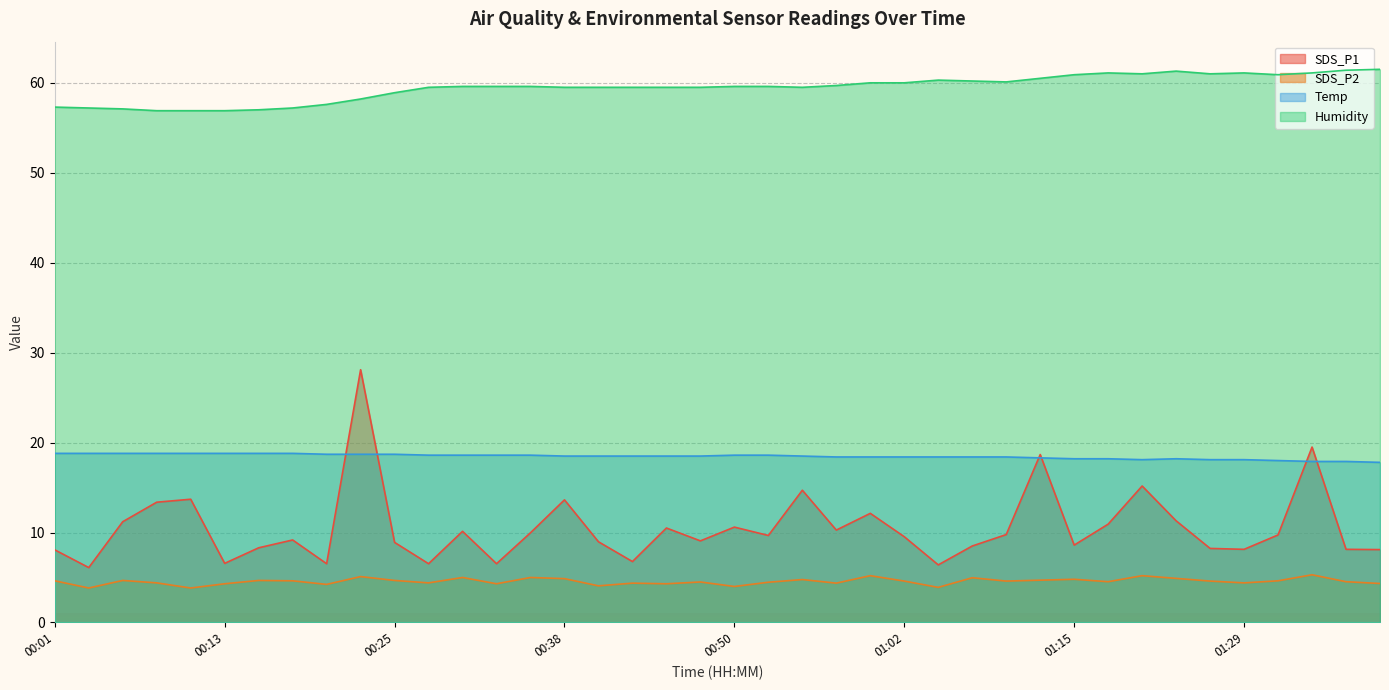

At which label is SDS_P2 closest to 4?

00:50